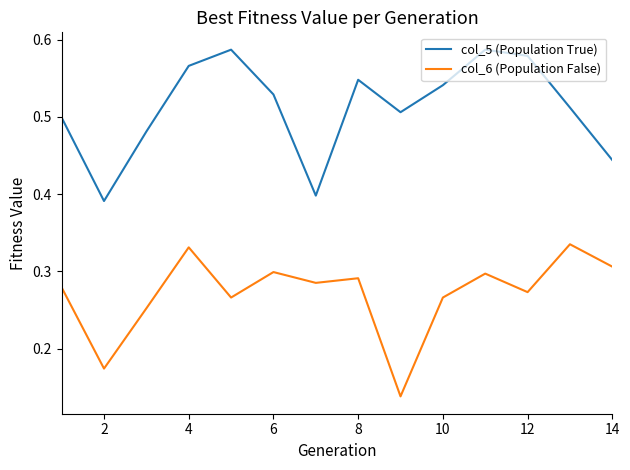

True or false: col_6 (Population False) and col_5 (Population True) intersect in this chart.

False